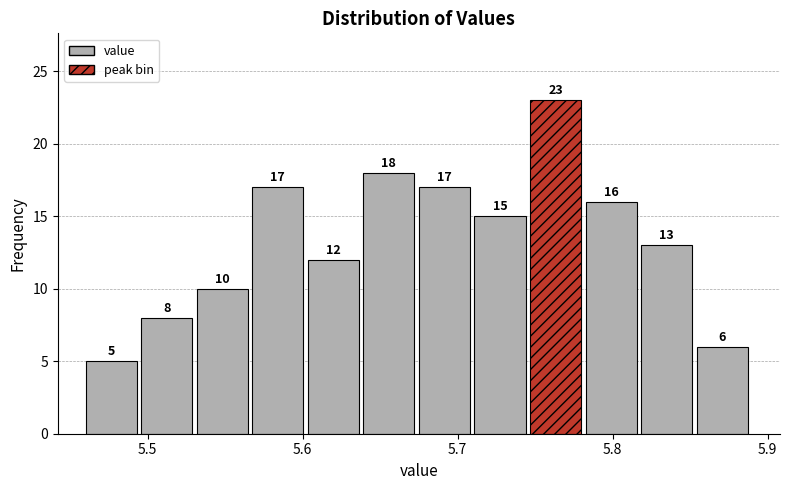

Around what value on the x-axis is the tallest bar? Give the approximate position of its centre, as read against the axis.

5.76